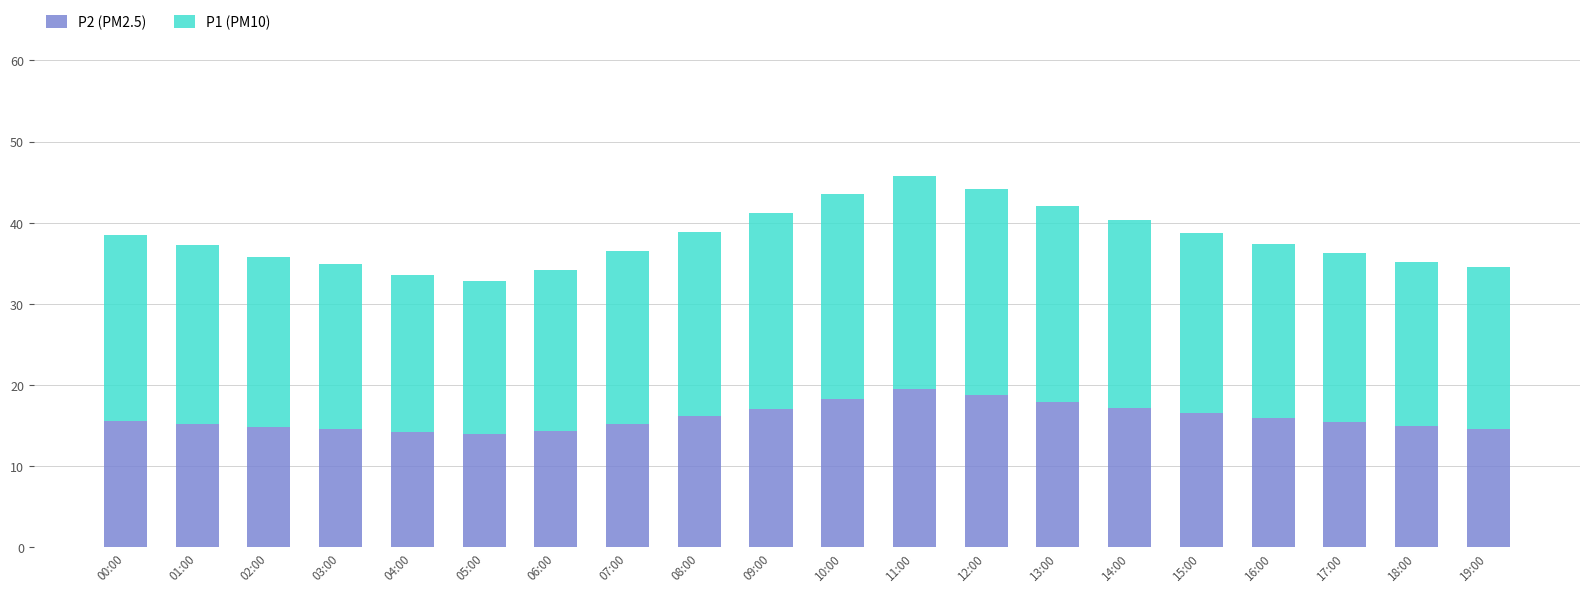

What is the total value across all series at 08:00?

38.9